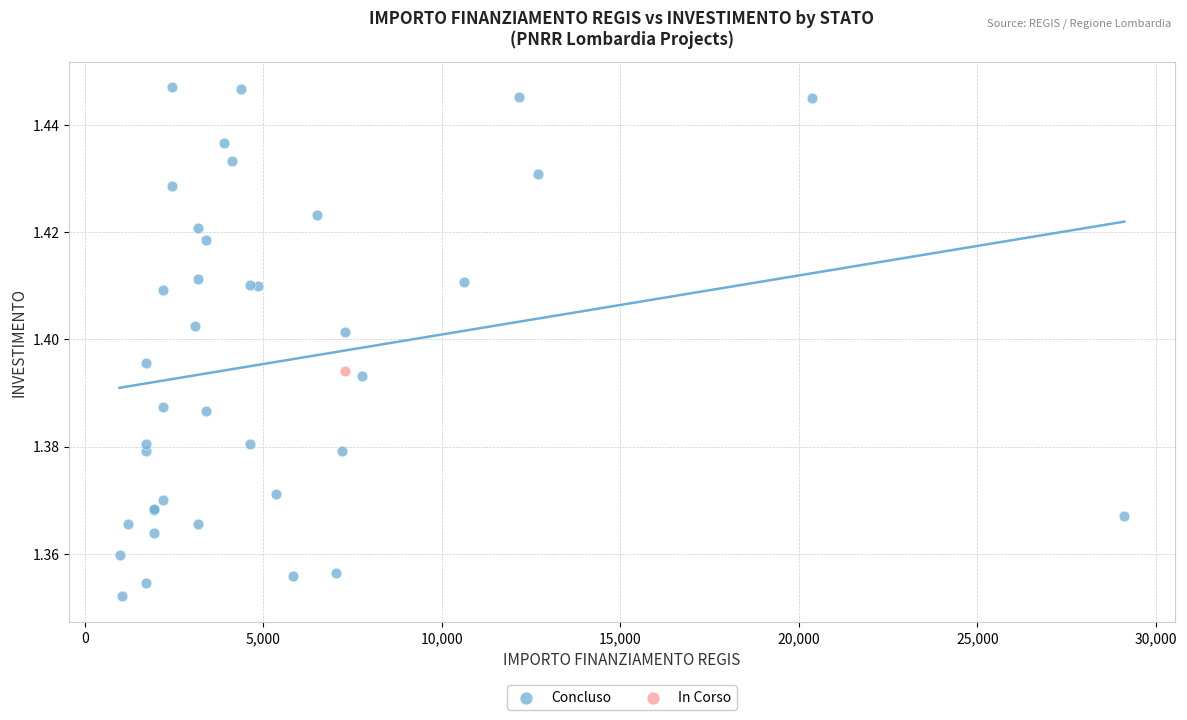

What are all the series names shown in the legend?

Concluso, In Corso